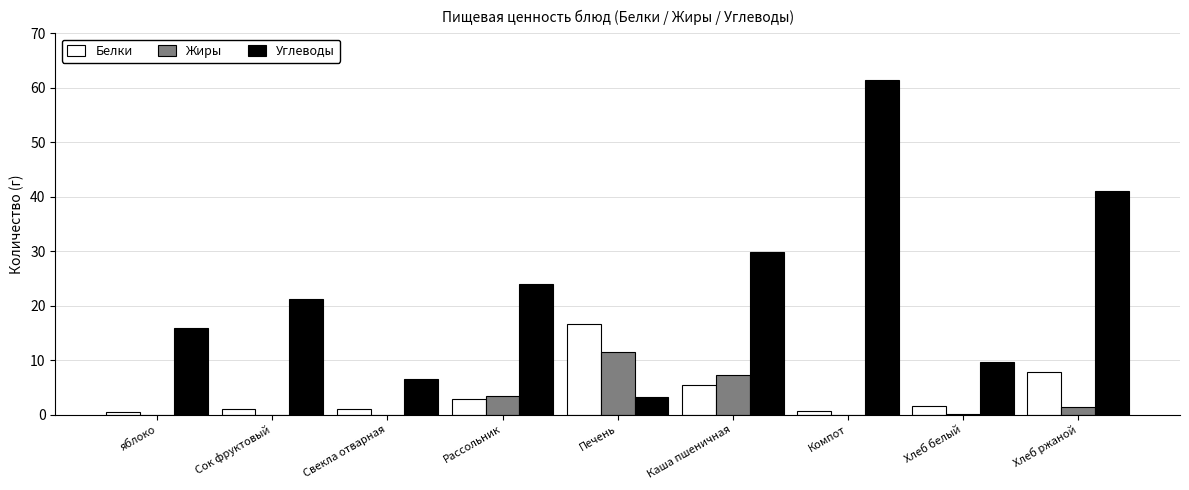

Is it true that Углеводы equals 2.2 at Свекла отварная?

False